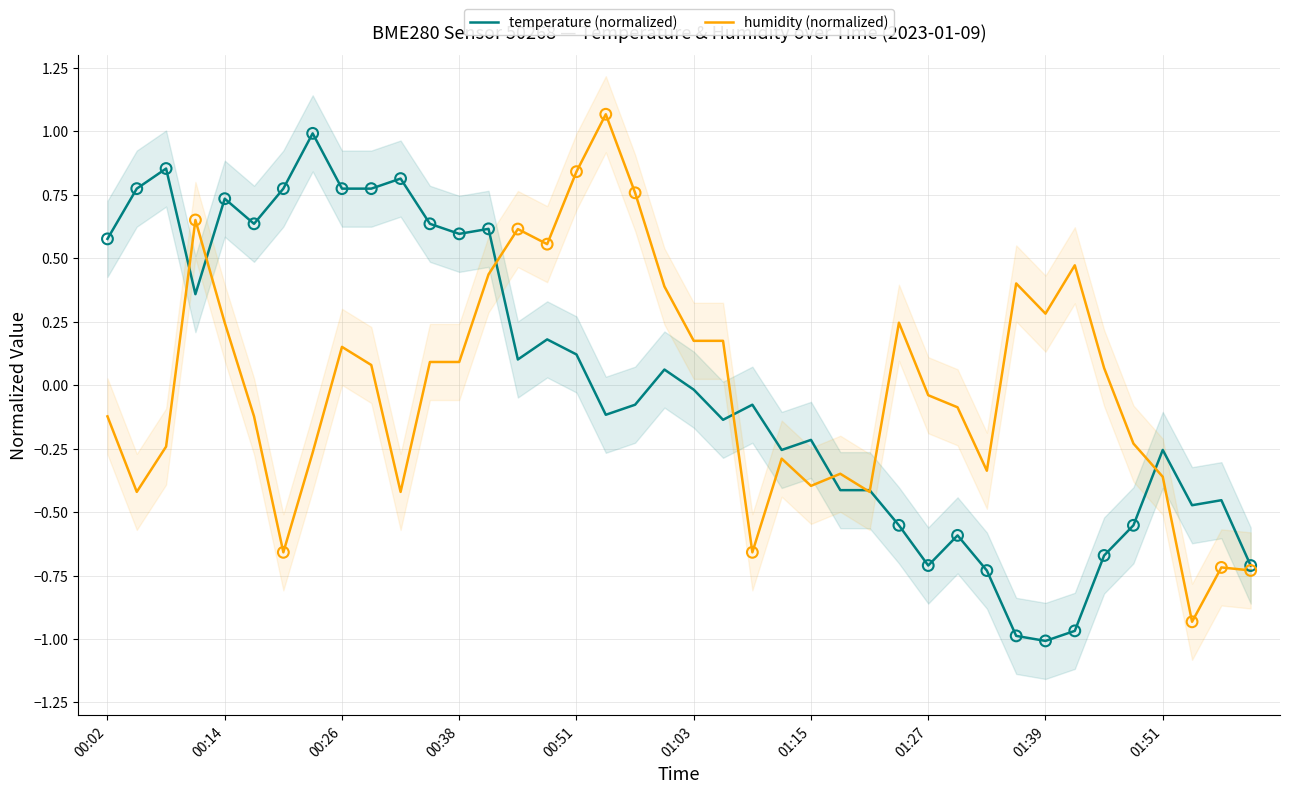

At which category is the sum across all series the highest?

13